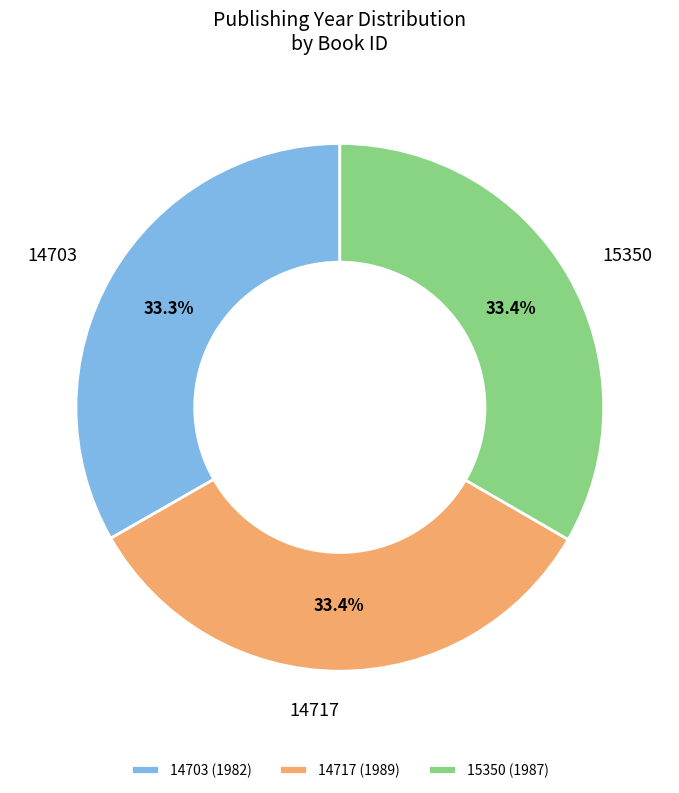

Count the number of slices in the pie.

3